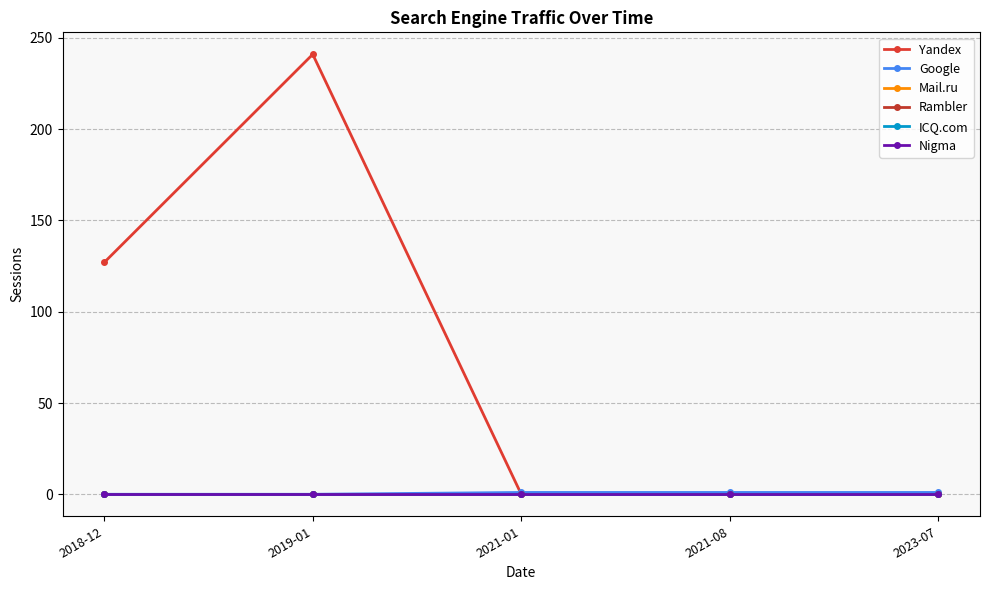

The value of Rambler at 2021-01 is 0. True or false?

True